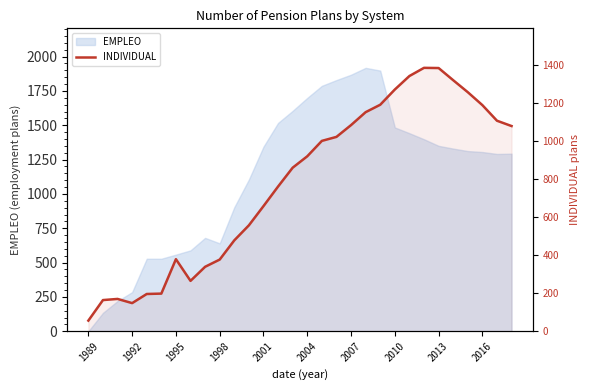

What is the greatest value displayed?

1385